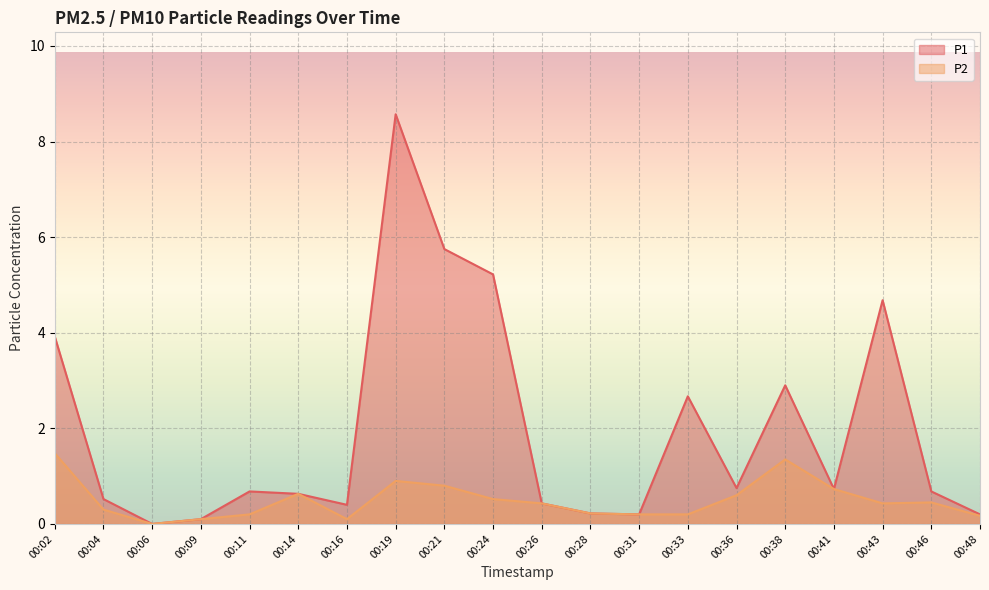

True or false: P2 and P1 intersect in this chart.

False